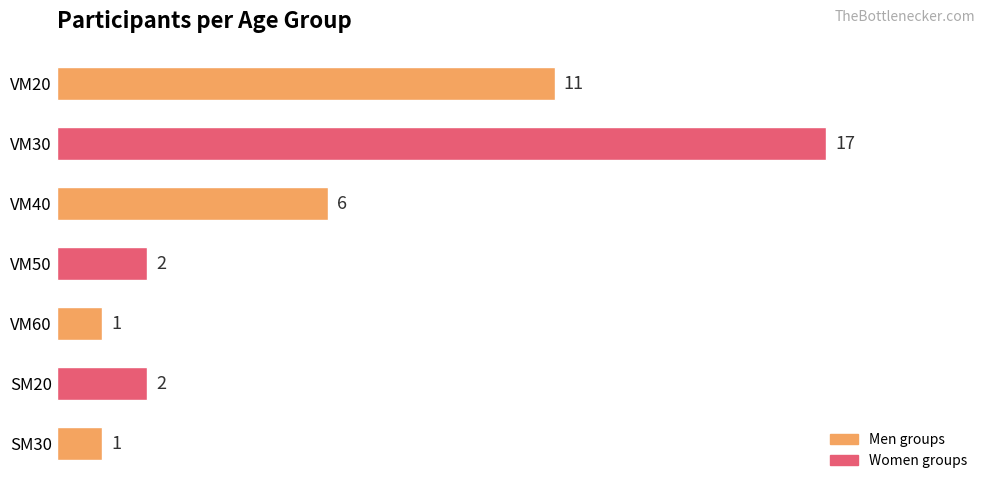

Which category has the highest value across all series?

VM30